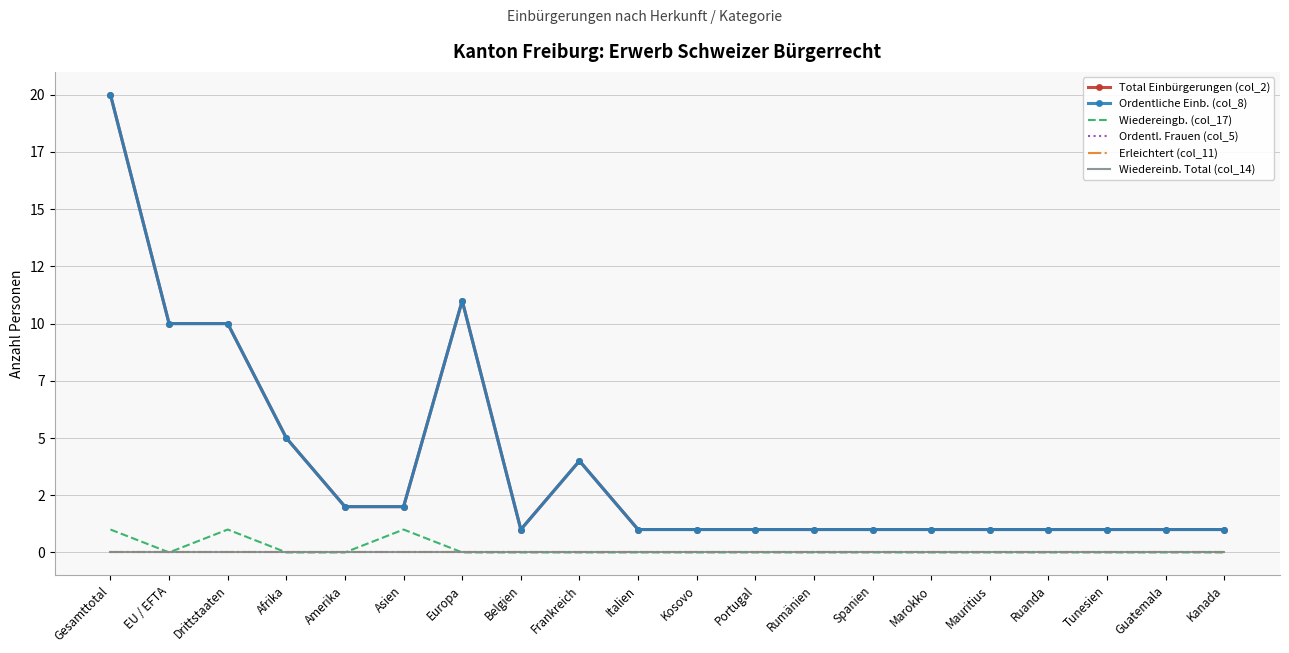

What is the label of the 18th point from the right?

Drittstaaten